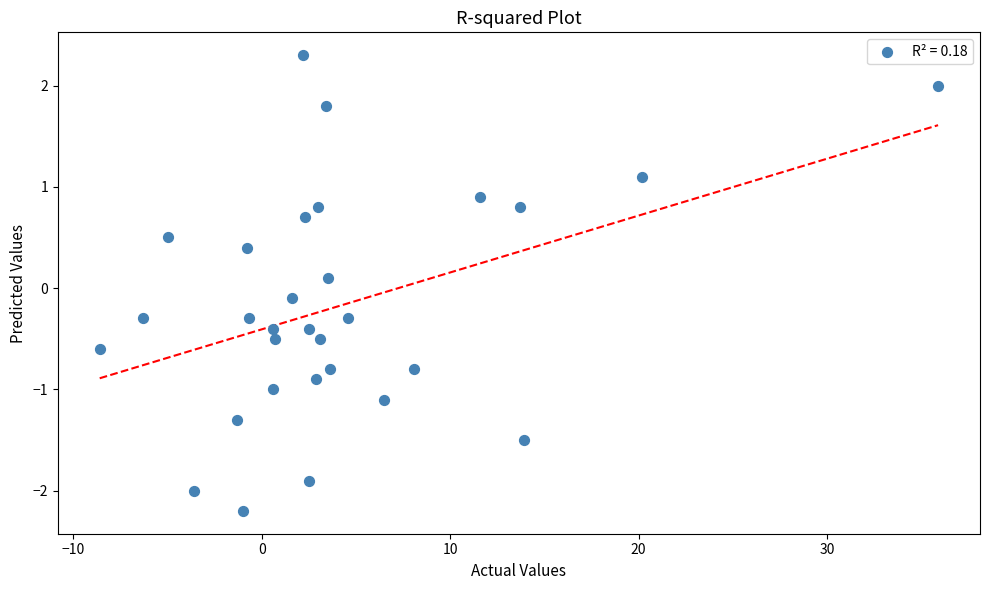

What is the range of X values (max minus min)?

44.5